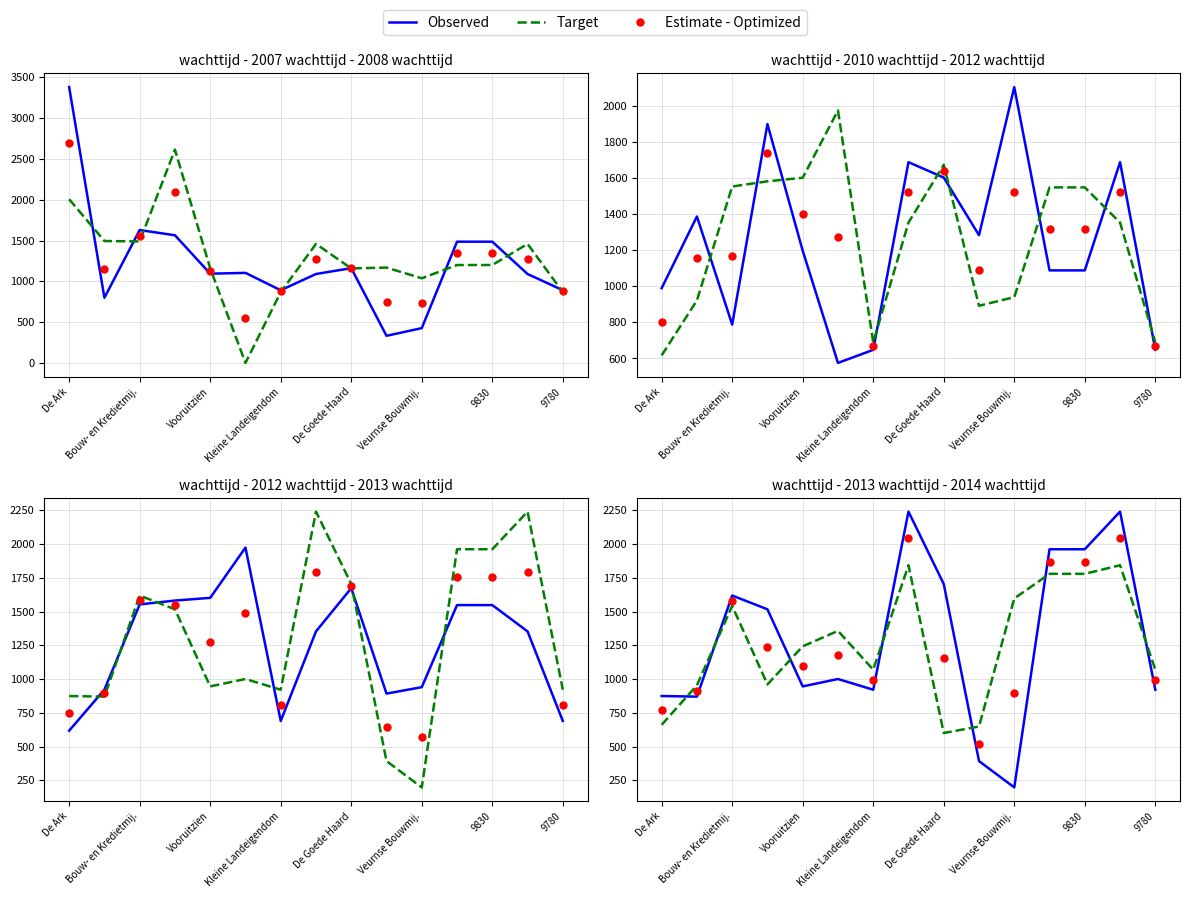

Does the chart display data point markers on the line(s)?

No